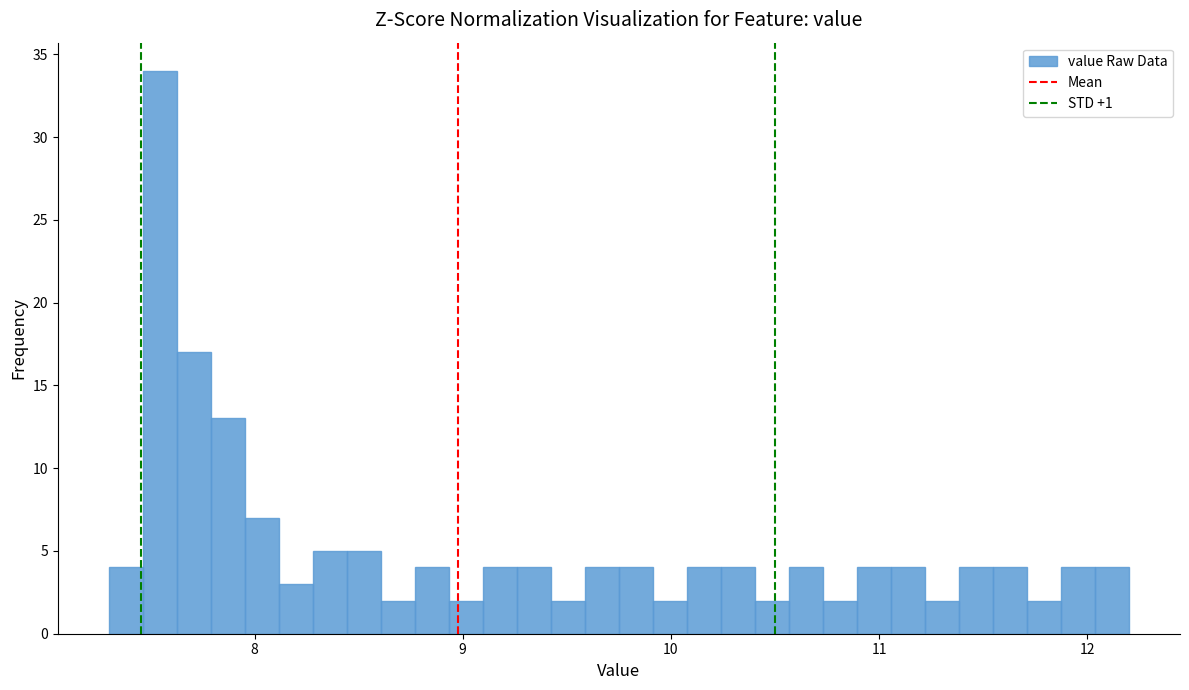

Read against the x-axis, roughly where is the centre of the tallest bar?

7.5